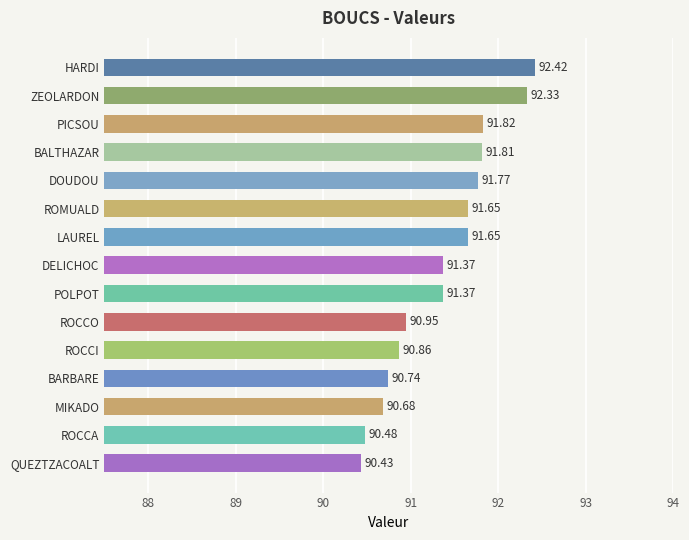

Approximately how many times larger is the value at QUEZTZACOALT compared to HARDI?

1.0